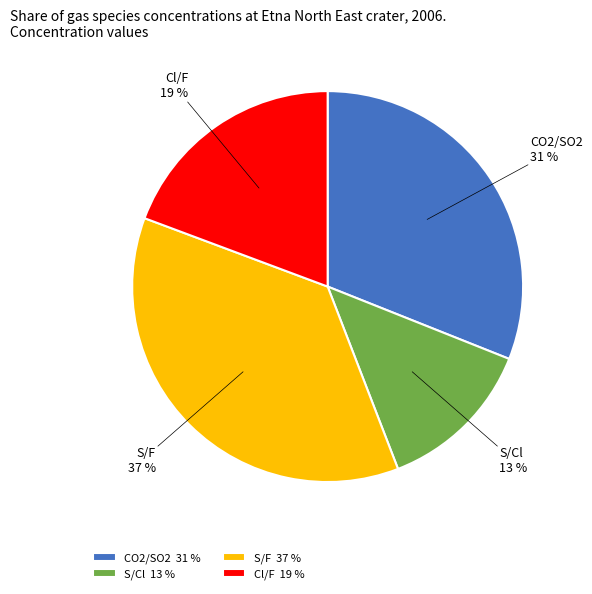

Which has a higher value, S/F or Cl/F?

S/F